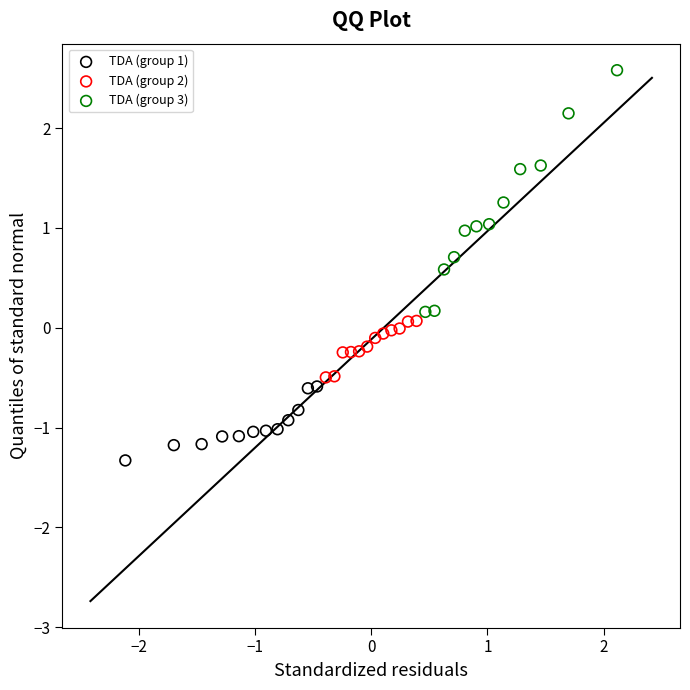

Which series reaches the maximum Y coordinate?

TDA (group 3)